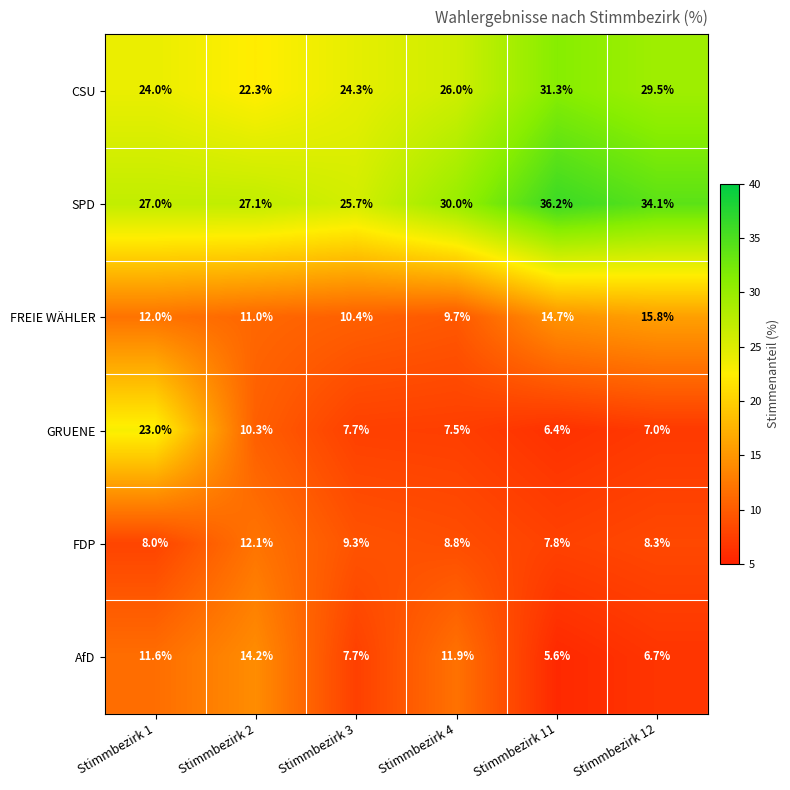

What is the maximum value shown in the chart?

36.2